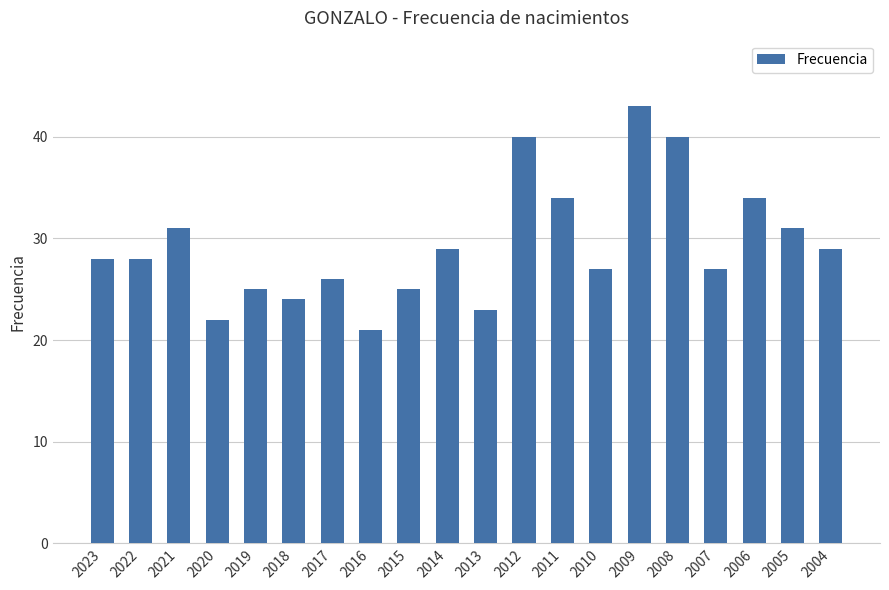

What is the difference between the values at 2005 and 2016?

10